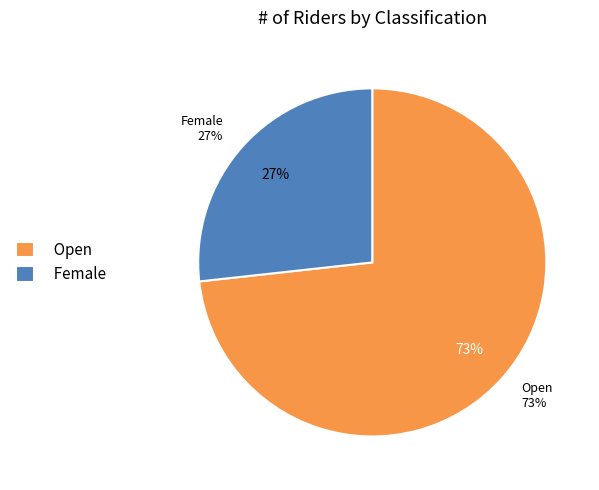

To the nearest percent, what is the combined percentage of Female and Open?

100%